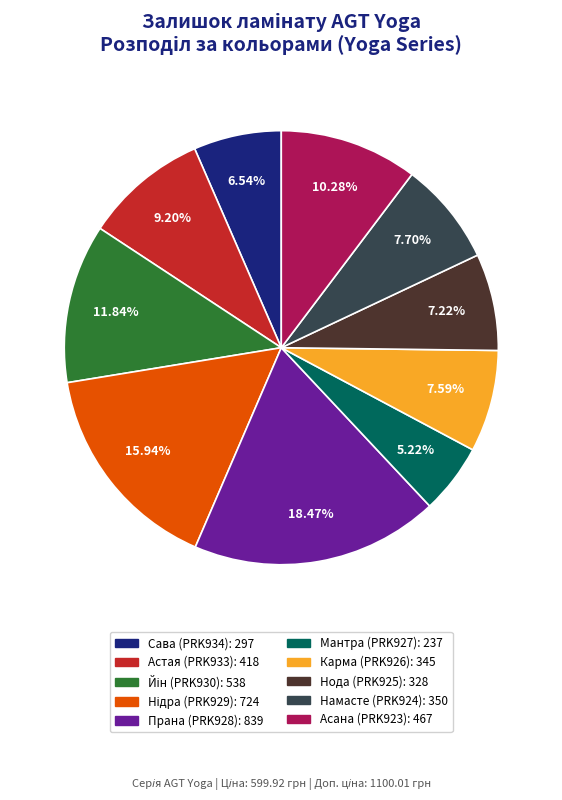

Which category has the biggest portion of the pie?

Прана (PRK928)